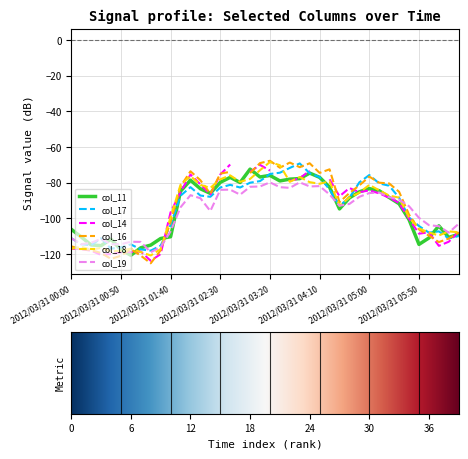

Which label corresponds to the largest value in the chart?

2012/03/31 03:20